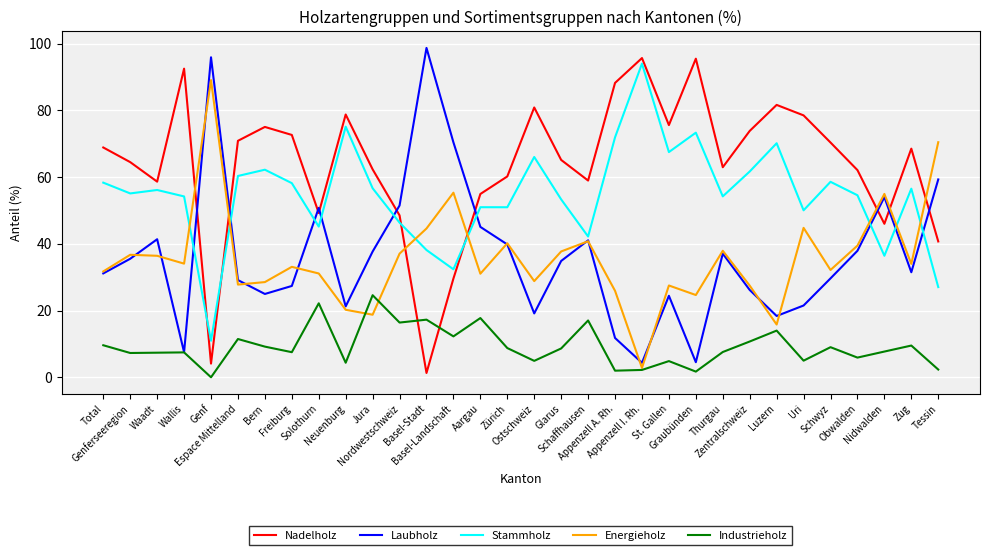

What is the average value of the Energieholz series?

35.6